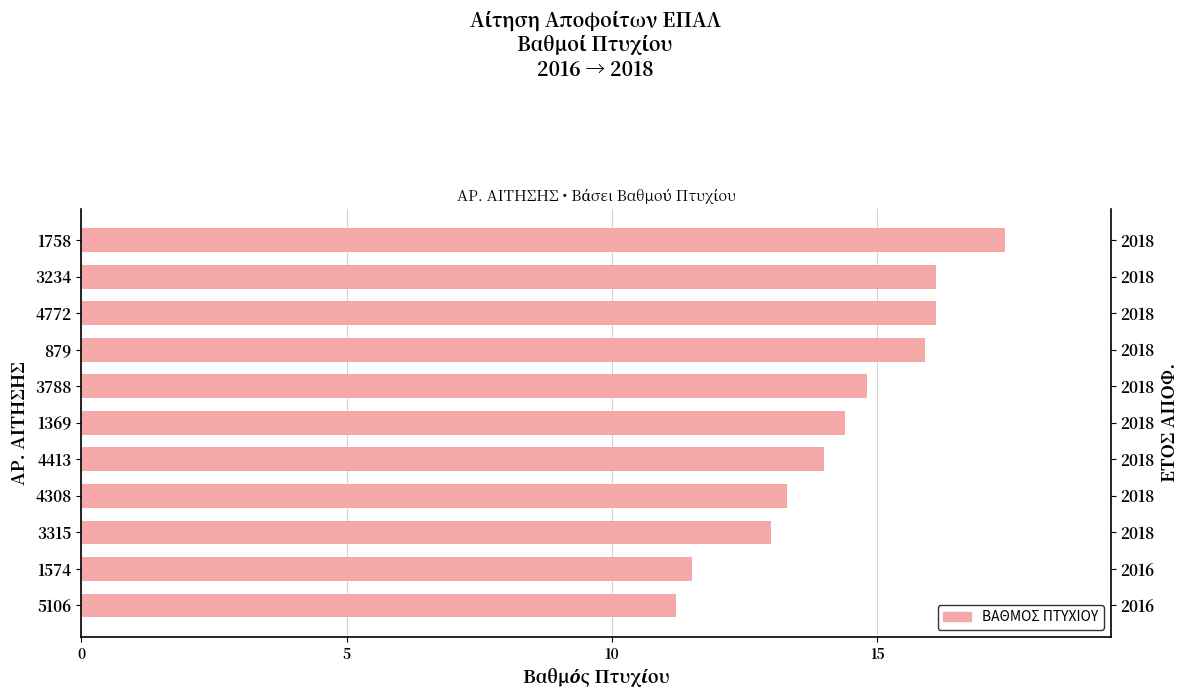

Reading left to right, what are all the values shown in this chart?

17.4	16.1	16.1	15.9	14.8	14.4	14.0	13.3	13.0	11.5	11.2